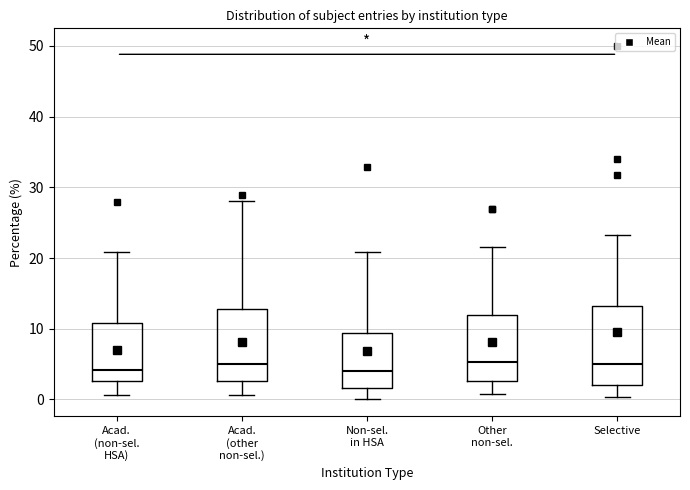

Which box is the tallest, from its lower edge to its upper edge?

Selective